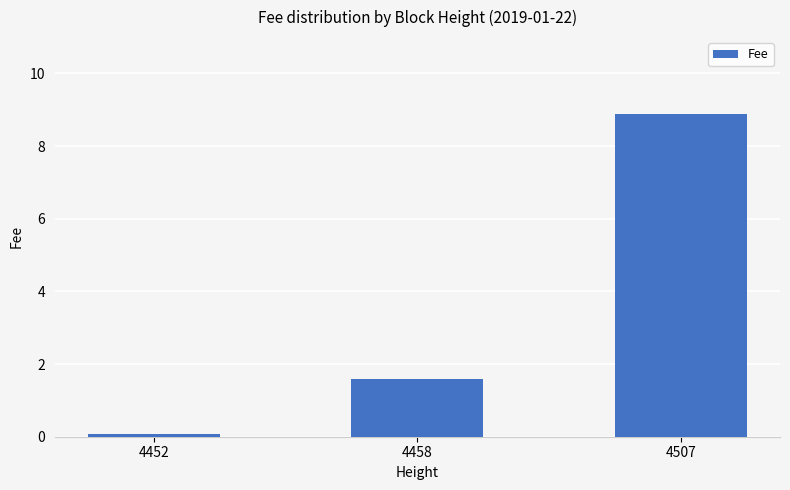

List the labels in order of value, largest first.

4507, 4458, 4452